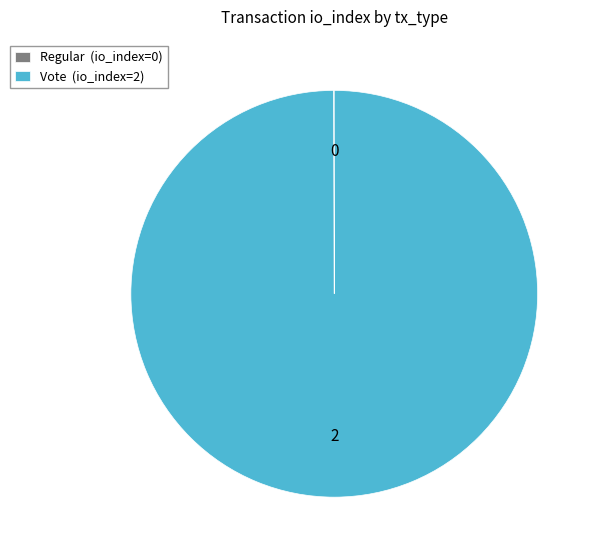

The Vote (io_index=2) slice represents 94% of the pie. True or false?

False